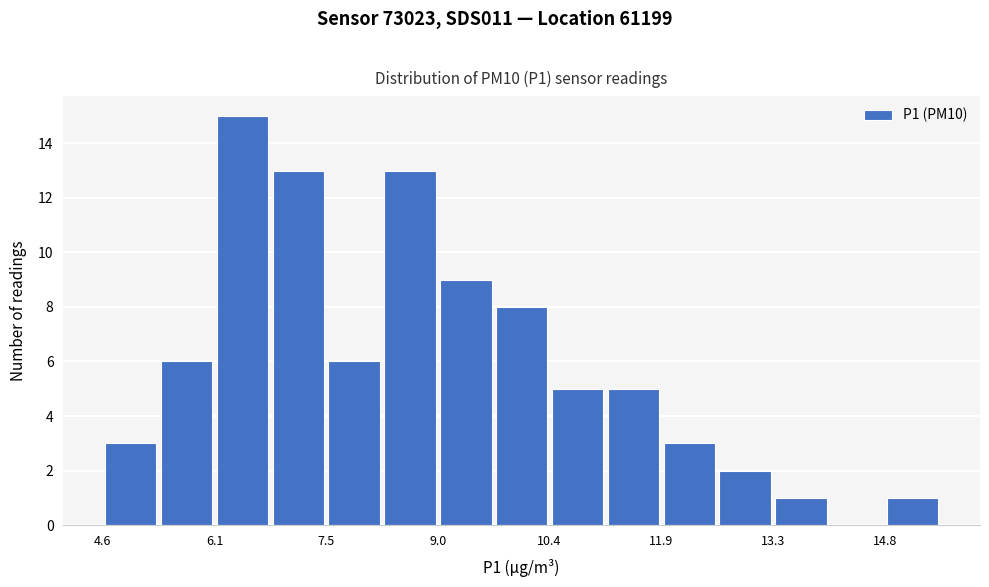

Around what value on the x-axis is the tallest bar? Give the approximate position of its centre, as read against the axis.

6.4